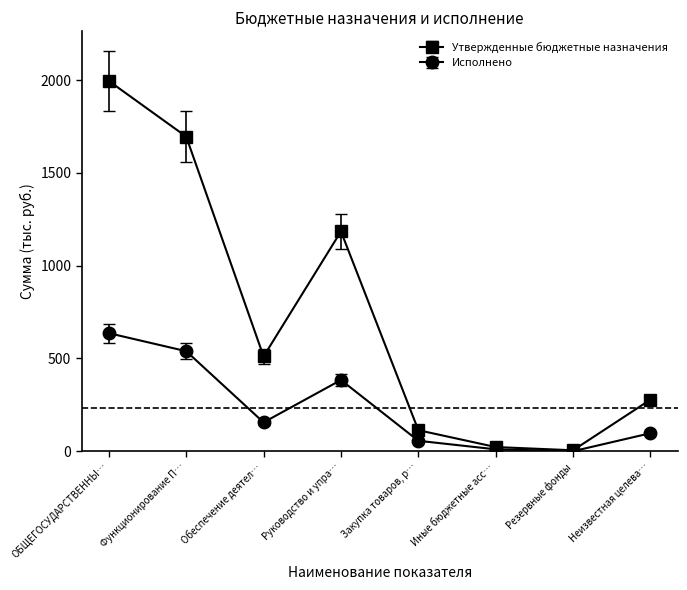

At how many categories does at least one series exceed 96?

6